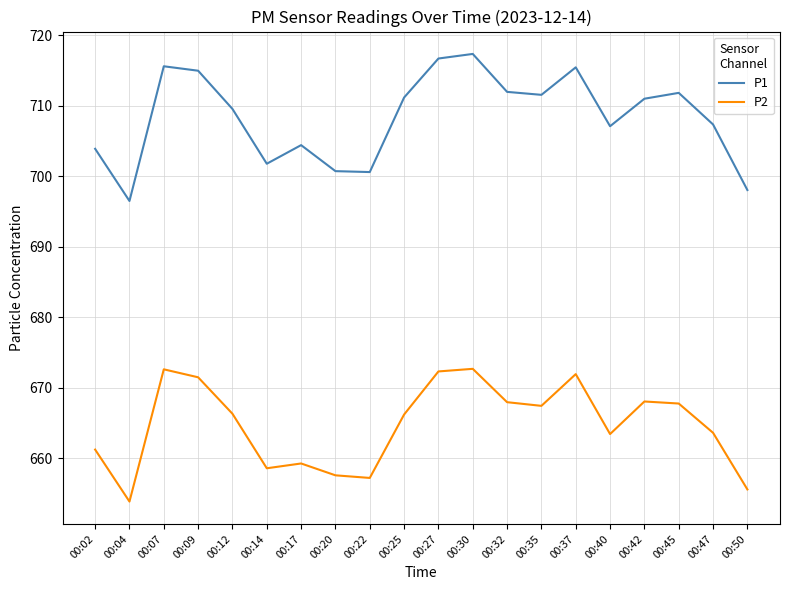

Which series has the largest range (max minus min)?

P1